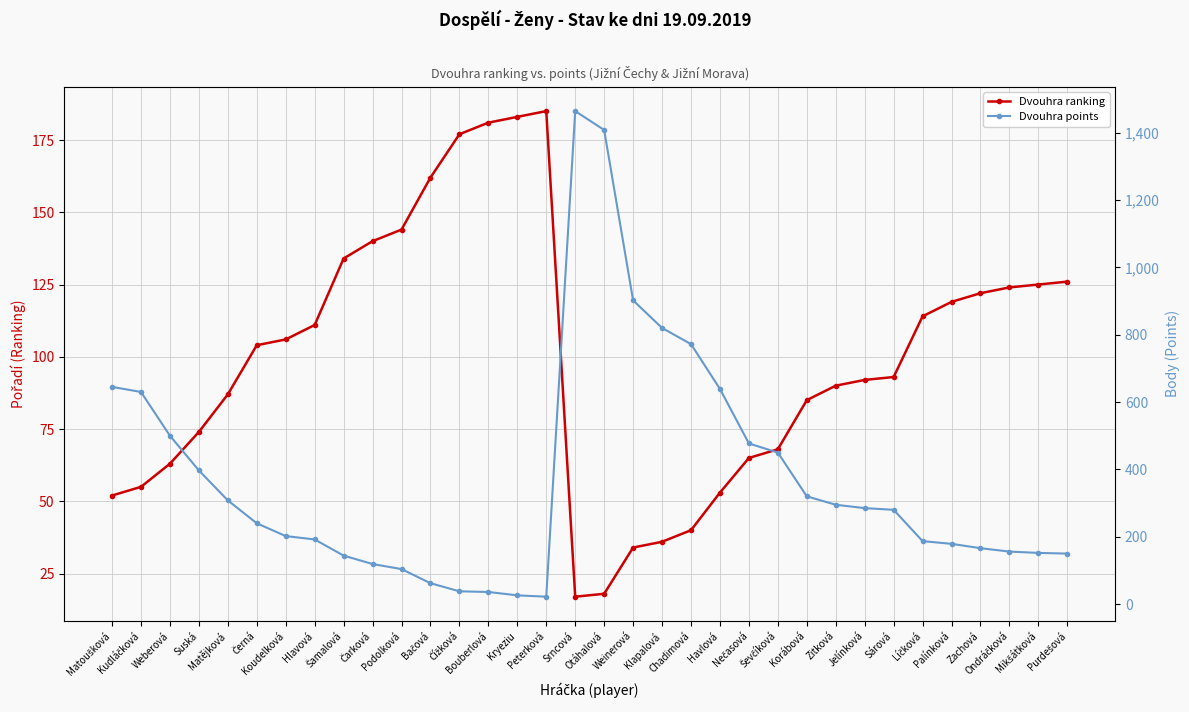

Is it true that Dvouhra points equals 185 at Čarková?

False